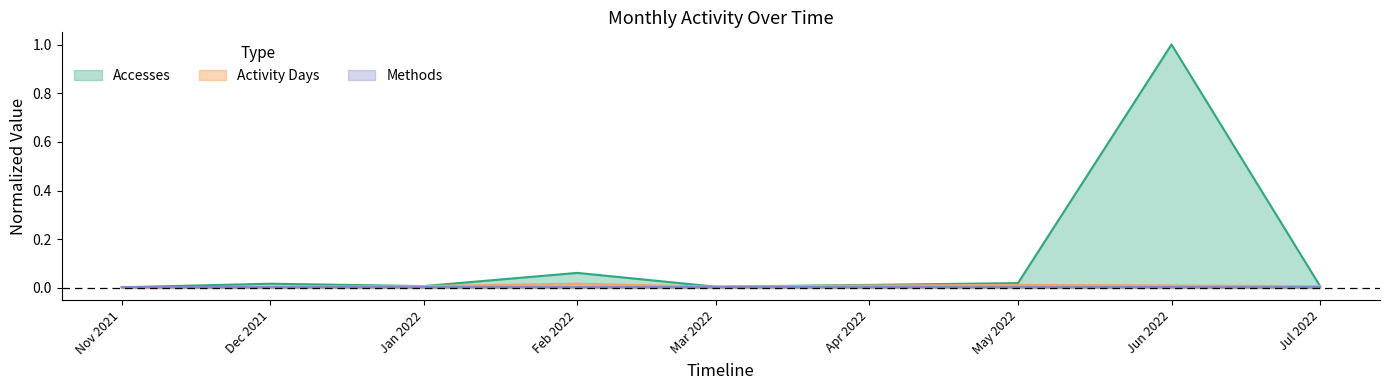

True or false: Accesses and Activity Days cross at least once.

False